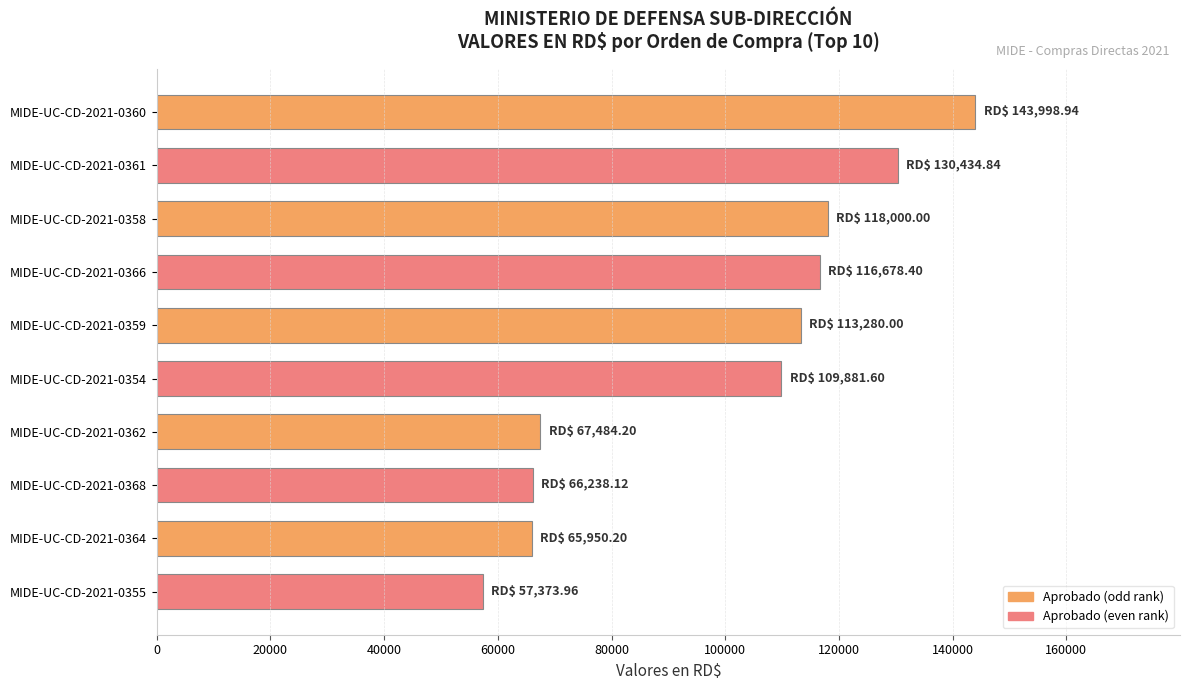

How many values are below 113280?

5